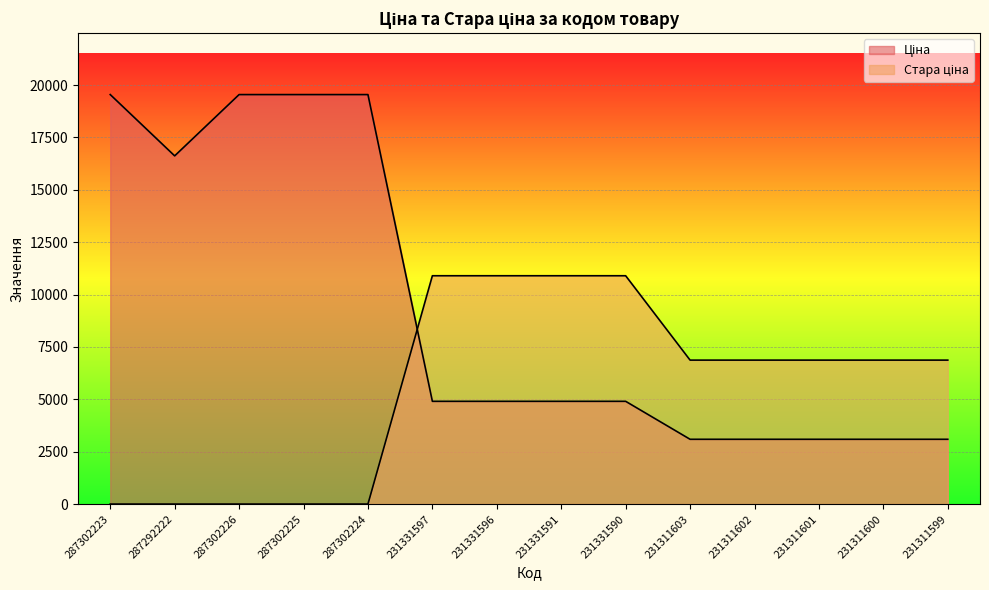

What is the difference between the maximum and second lowest values in the Стара ціна series?

10896.3